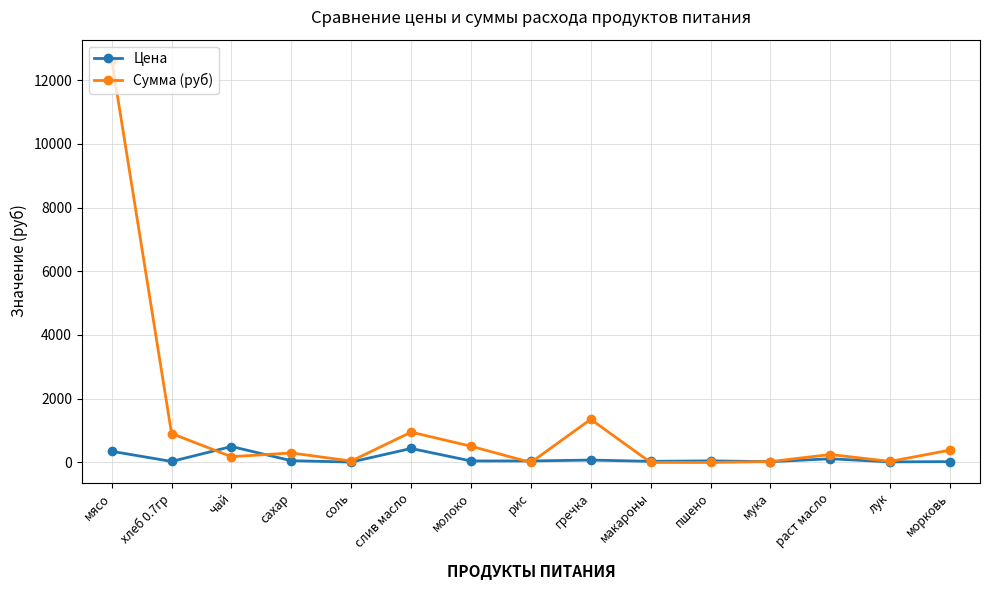

What is the label of the 8th point from the left?

рис